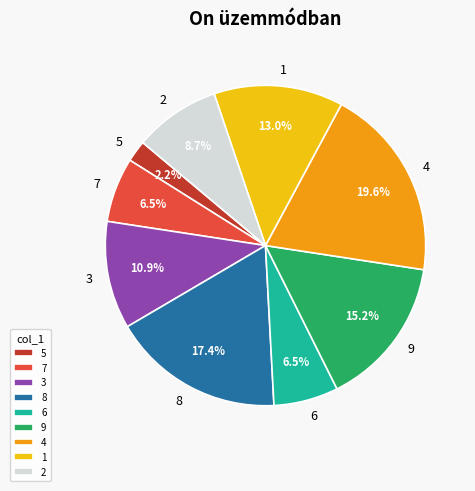

Which slice is the smallest?

5